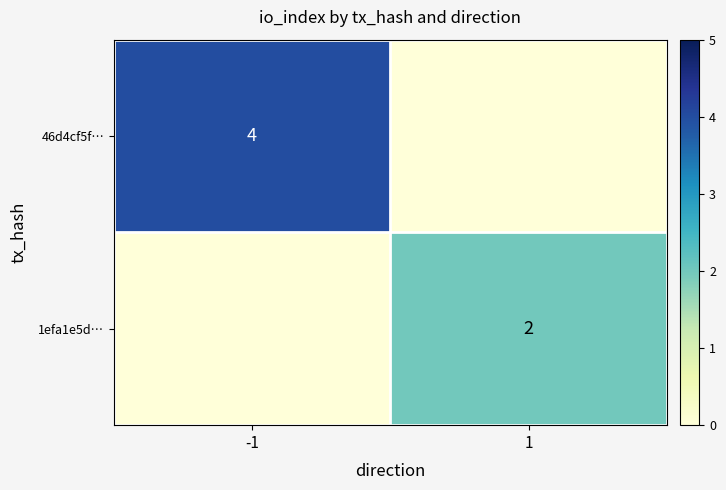

Is it true that 46d4cf5f… equals 4 at -1?

True